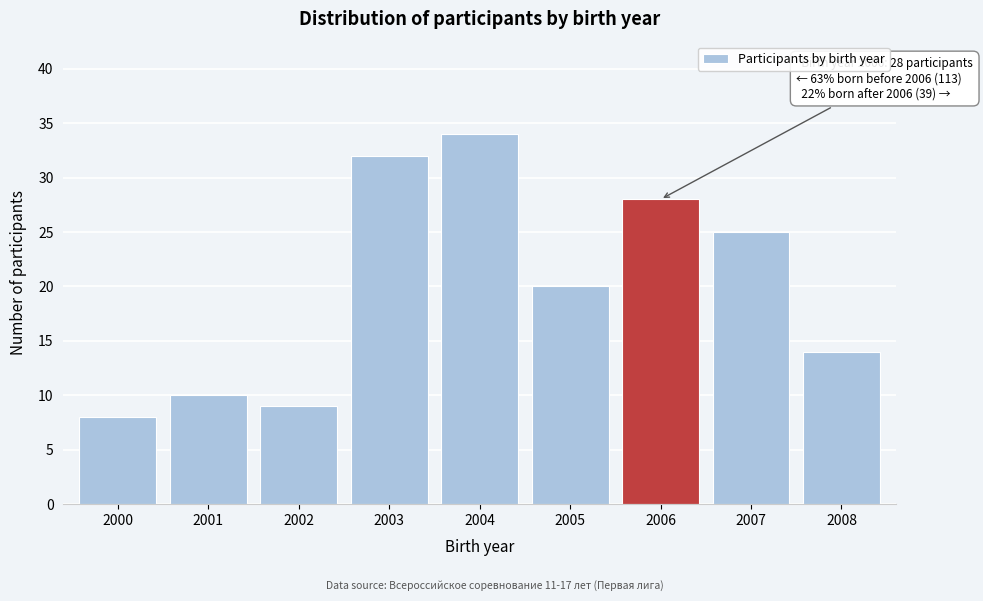

Reading left to right, extract all data points from this chart.

8	10	9	32	34	20	28	25	14